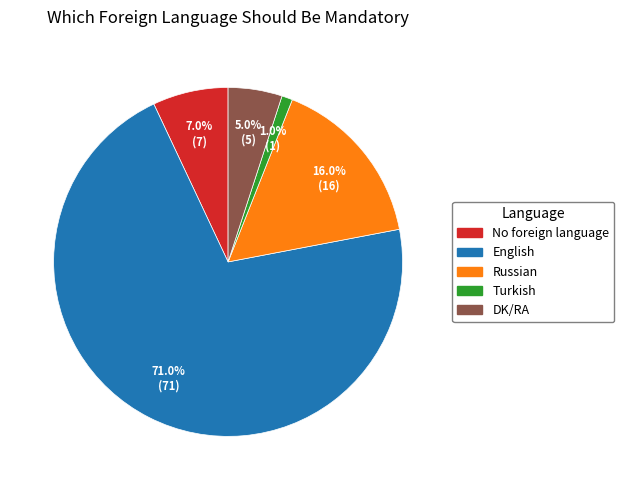

How many slices are in this pie chart?

5